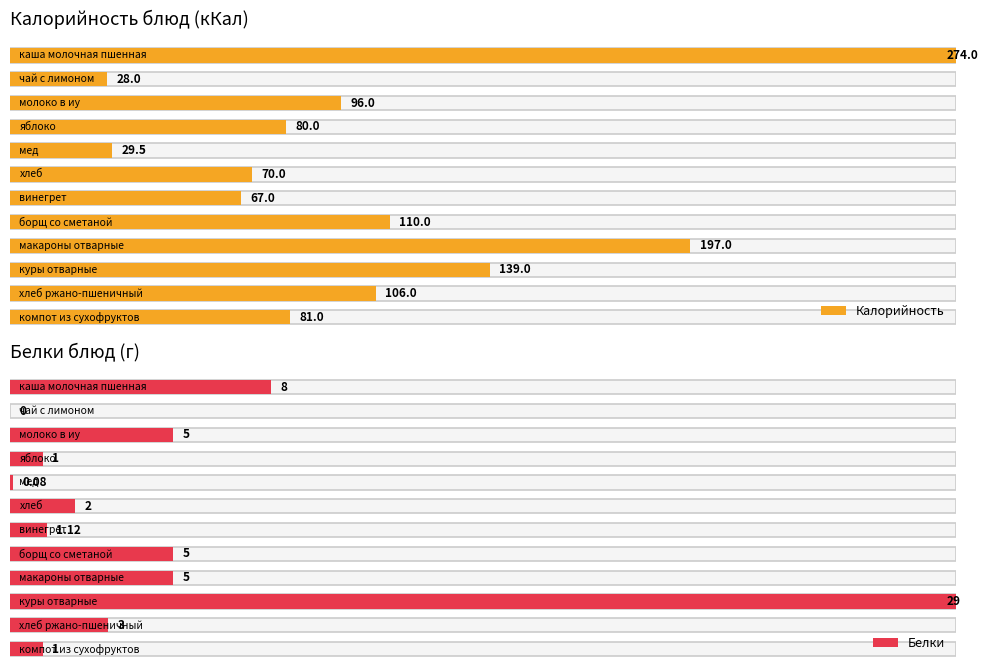

Which series changed the most between винегрет and борщ со сметаной?

Калорийность